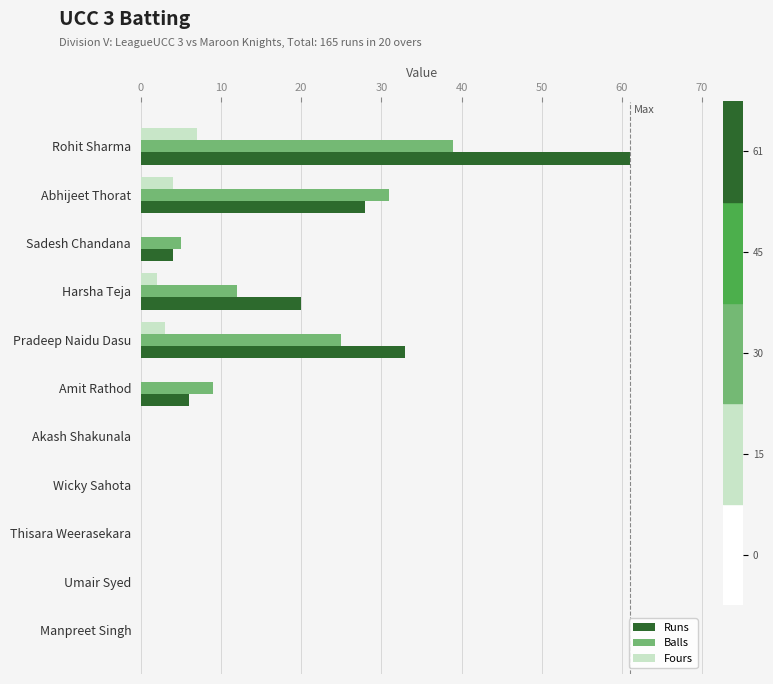

Is the value of Balls at Rohit Sharma greater than the value of Fours at Sadesh Chandana?

Yes